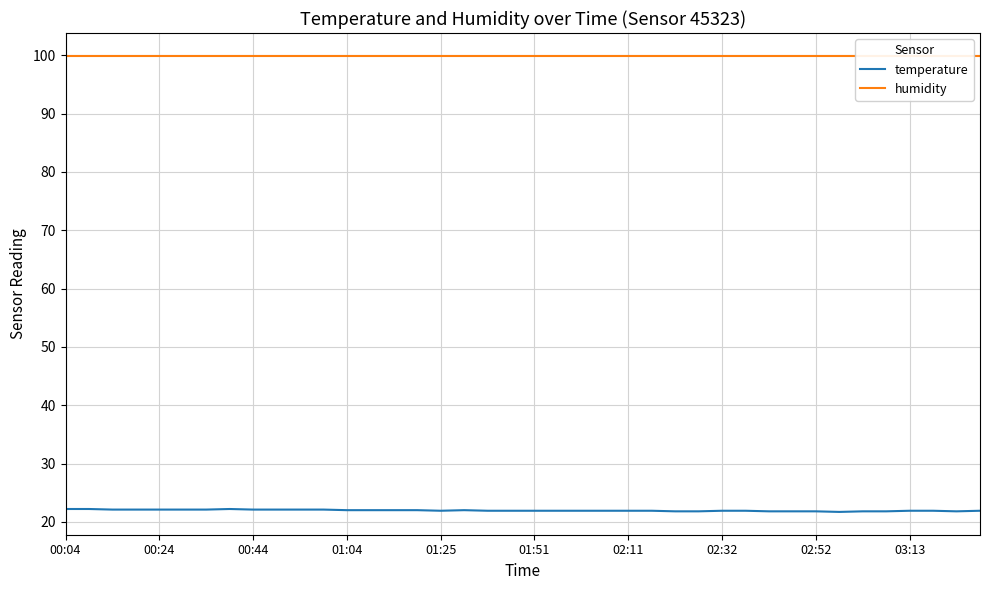

What is the average value of the temperature series?

22.0